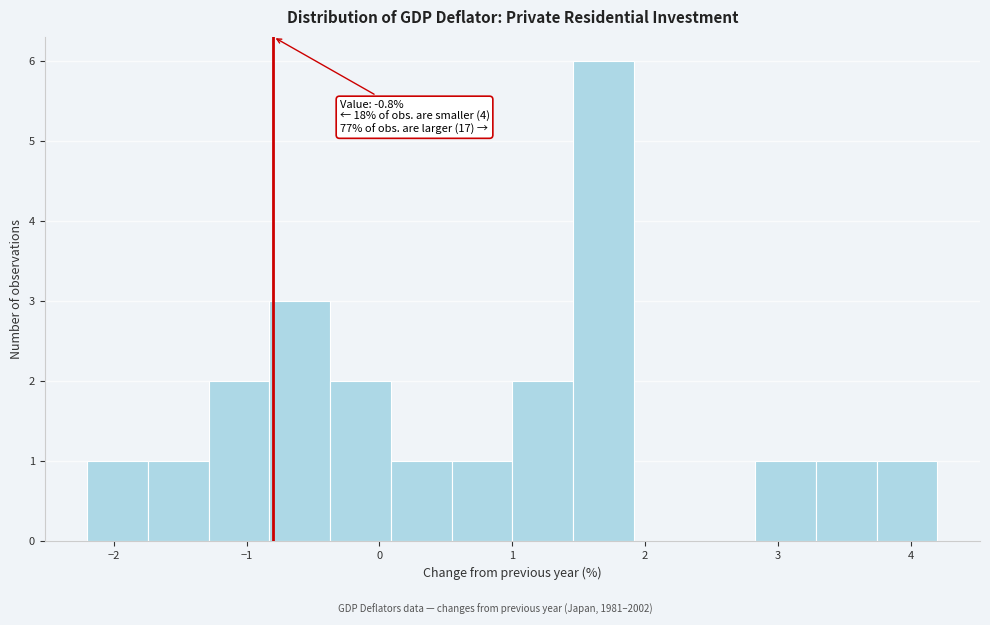

Over which range of the x-axis is the bar tallest?

1.5 to 1.9